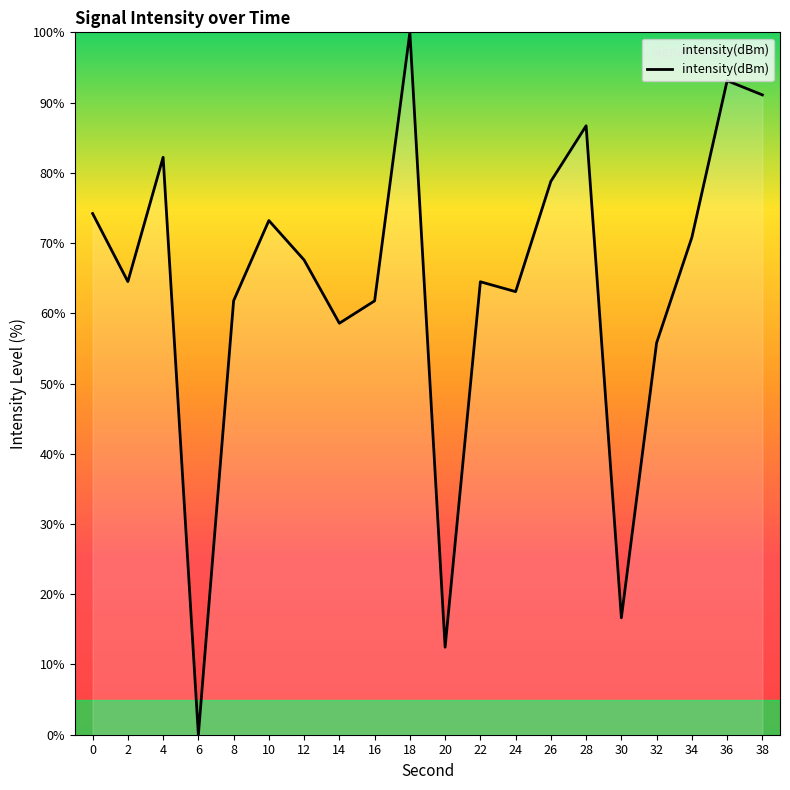

Where is the data nearest to the value 50?

32